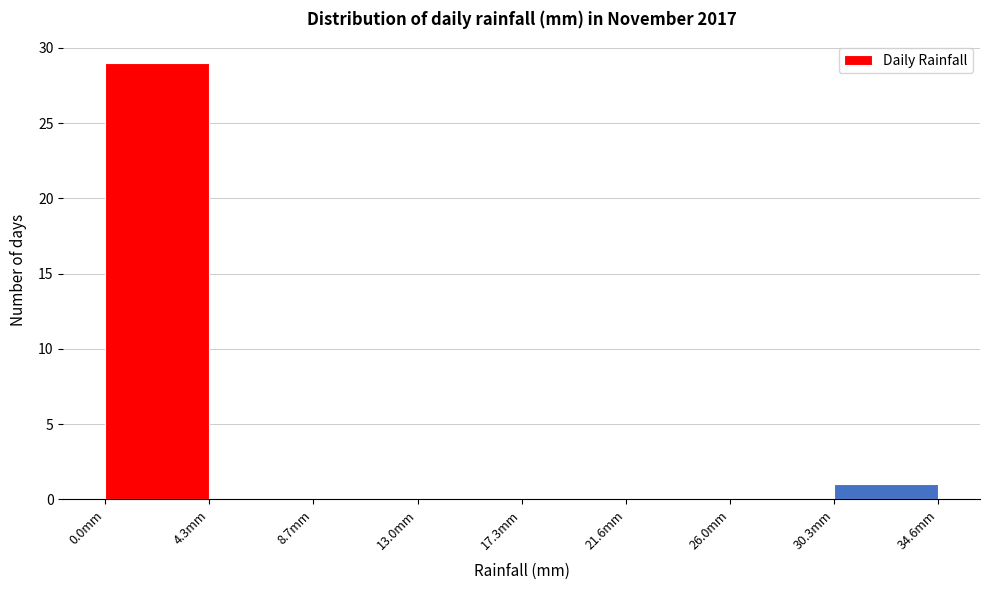

What is the height of the bar covering 0.0 to 4.5 on the x-axis? Neither the bar edges nor the heights are printed on the chart, so give them approximately, as read against the axes.

29